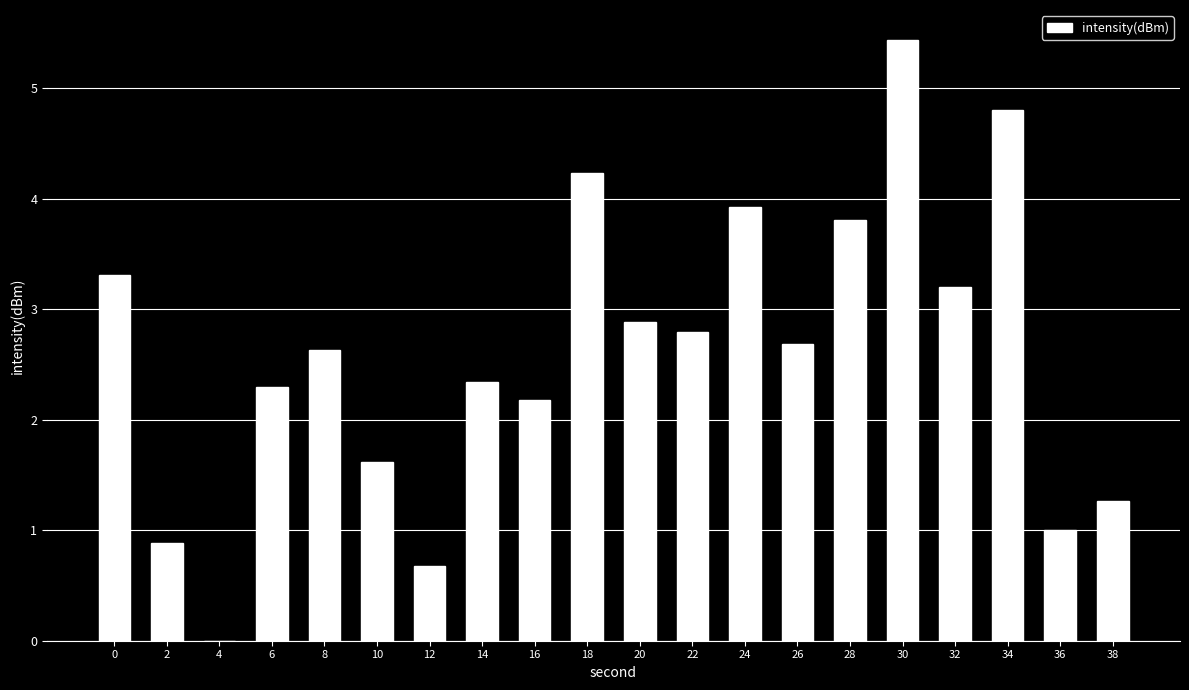

What is the maximum value shown in the chart?

5.4